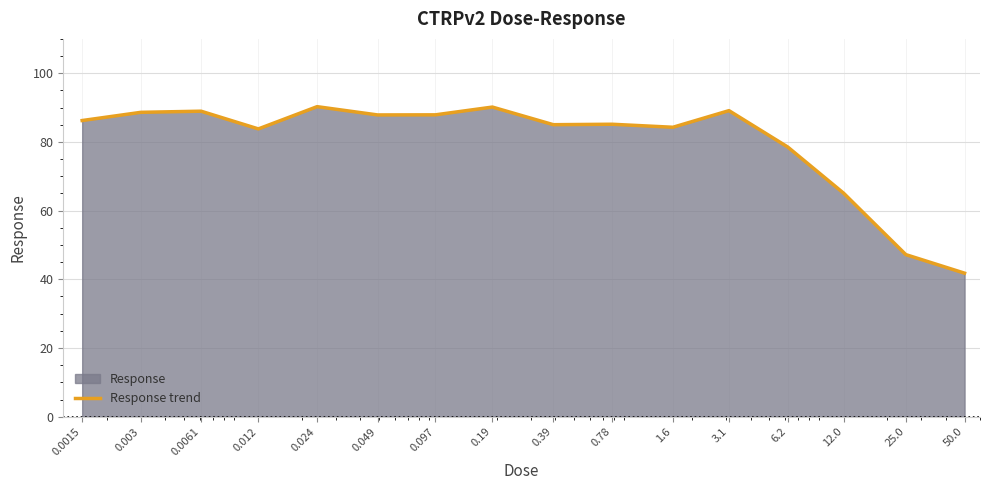

What is the sum of all values?

1279.9